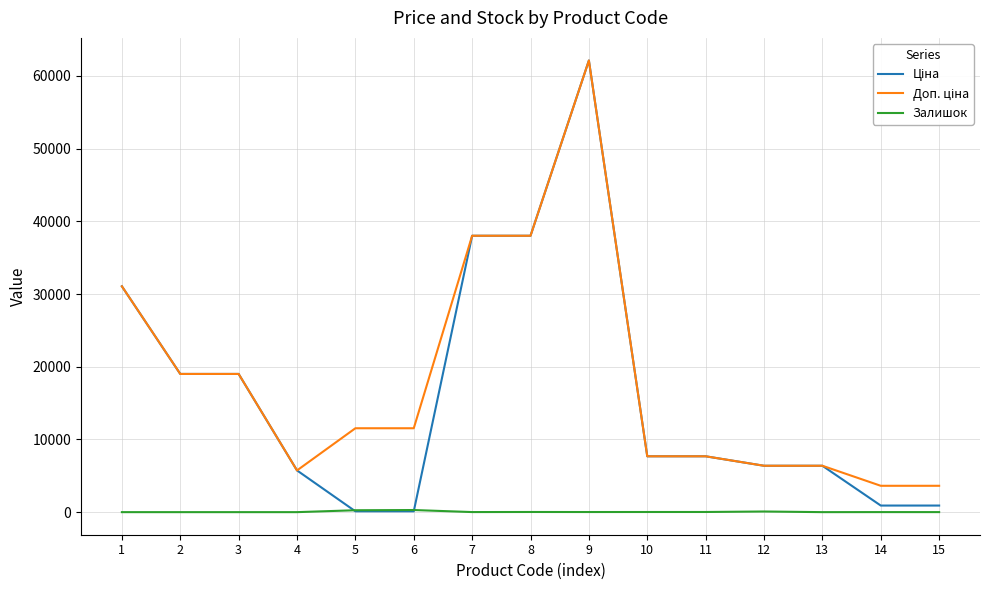

At which category is the sum across all series the highest?

9